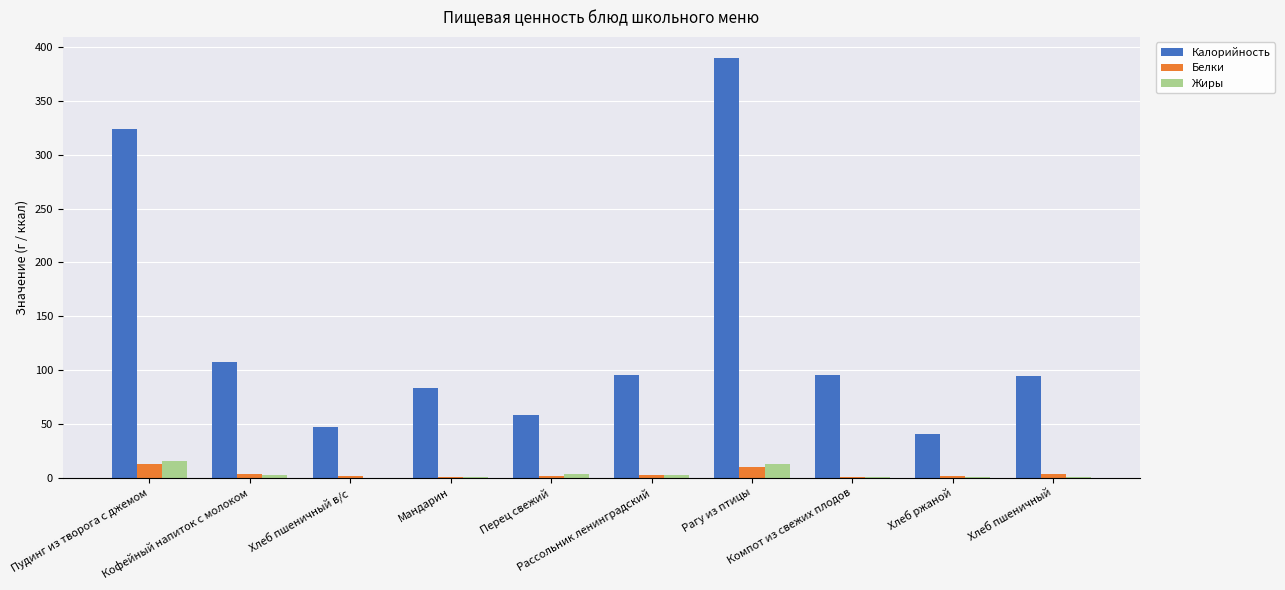

Is the value of Калорийность at Пудинг из творога с джемом greater than the value of Белки at Хлеб ржаной?

Yes